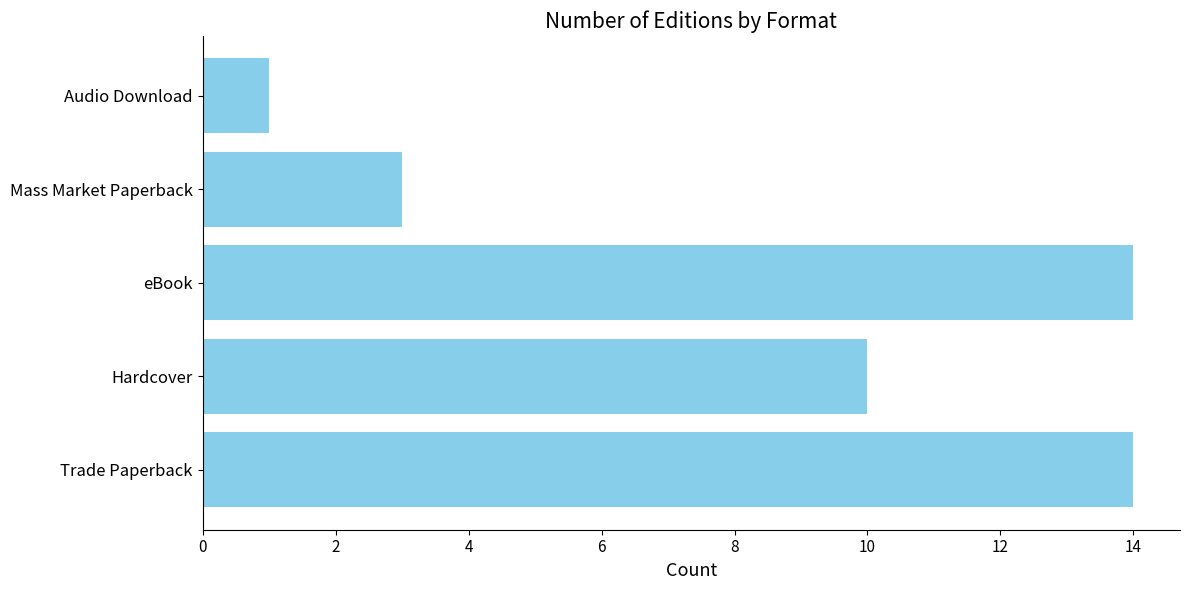

What is the change in value from eBook to Mass Market Paperback?

-11